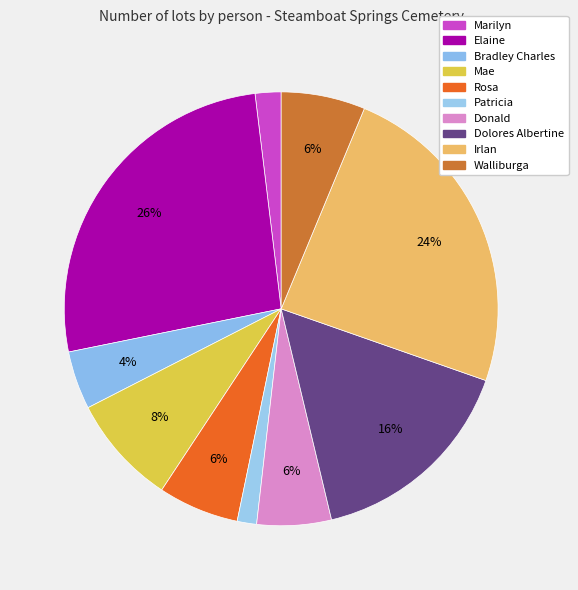

What is the smallest slice in the pie chart?

Patricia